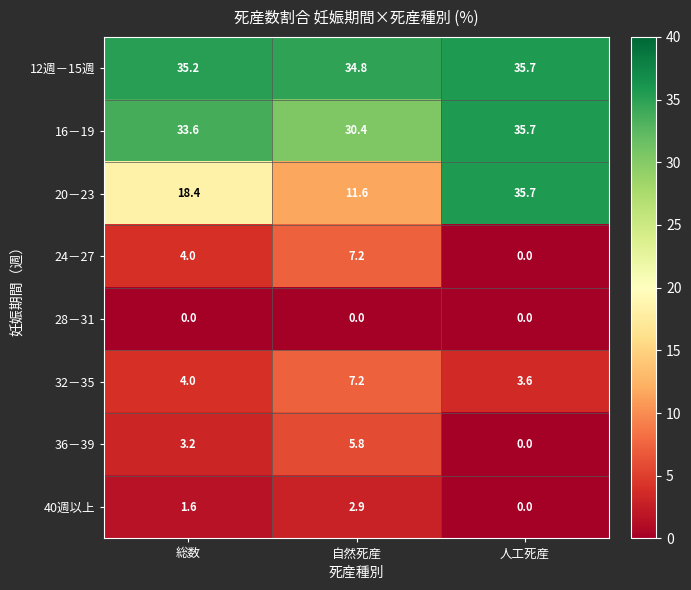

What is the difference between the highest and lowest values at 自然死産?

34.8